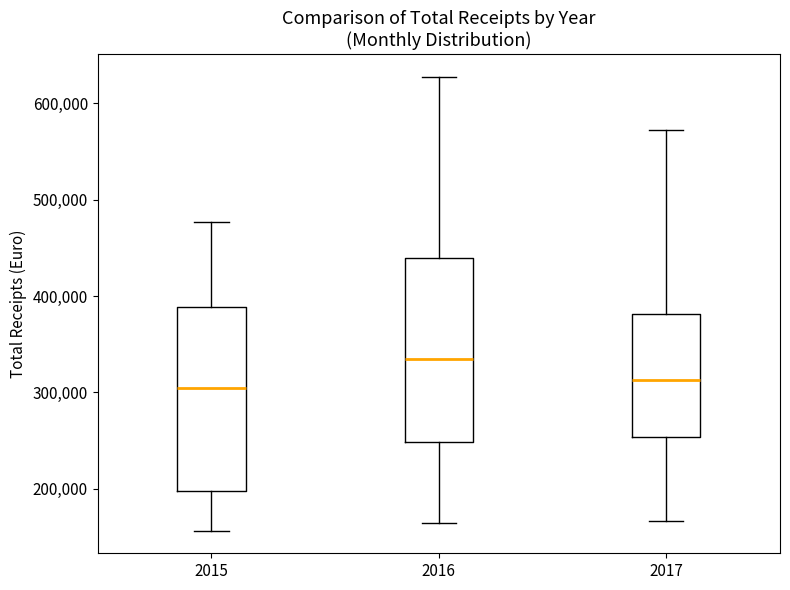

Reading left to right, transcribe this box plot: for each box, give where its median line is, the range the box spans, and where its two whiskers end, as read against the y-axis. The values are not printed on the chart, so give them approximately, as read against the axis.

2015: median 300000, box 200000 to 390000, whiskers 160000 to 480000
2016: median 330000, box 250000 to 440000, whiskers 160000 to 630000
2017: median 310000, box 250000 to 380000, whiskers 170000 to 570000